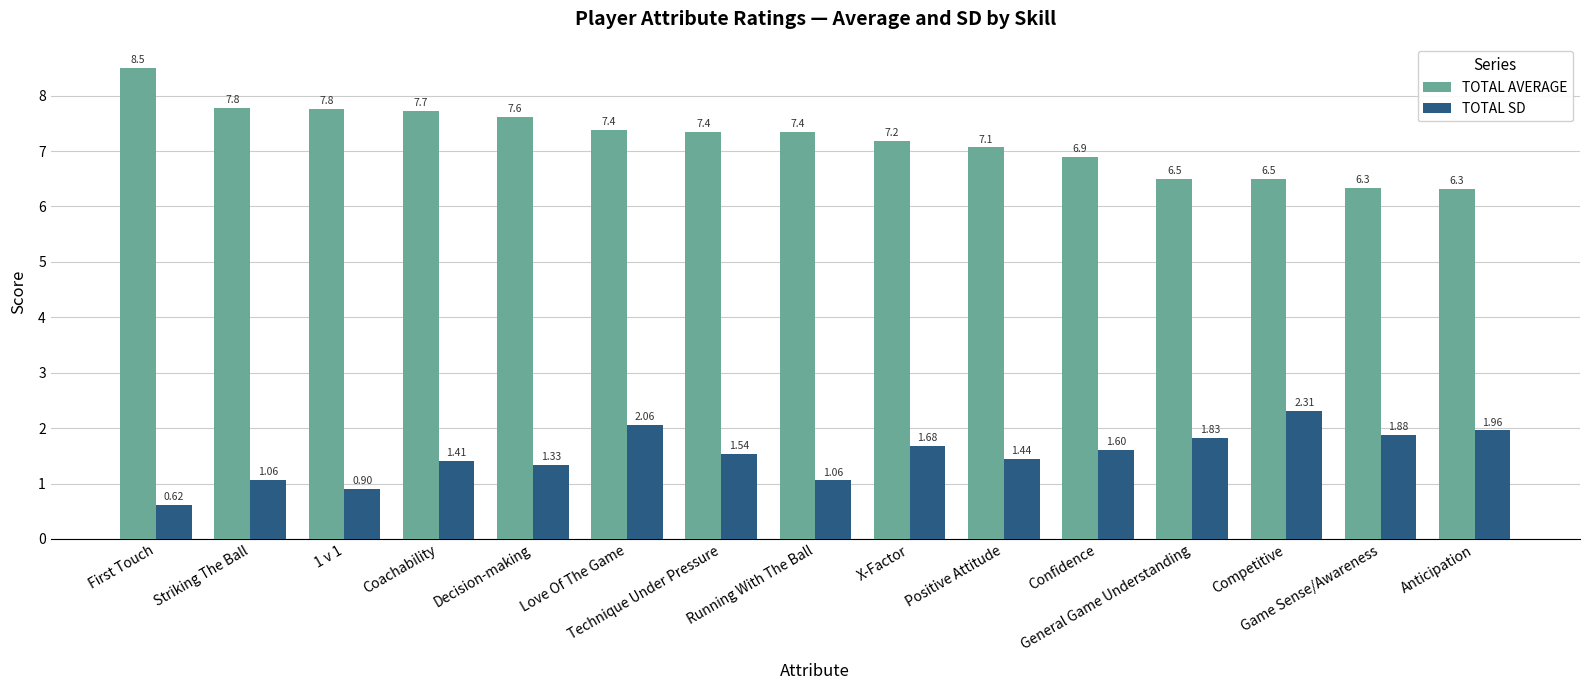

Which series has the largest total across all categories?

TOTAL AVERAGE